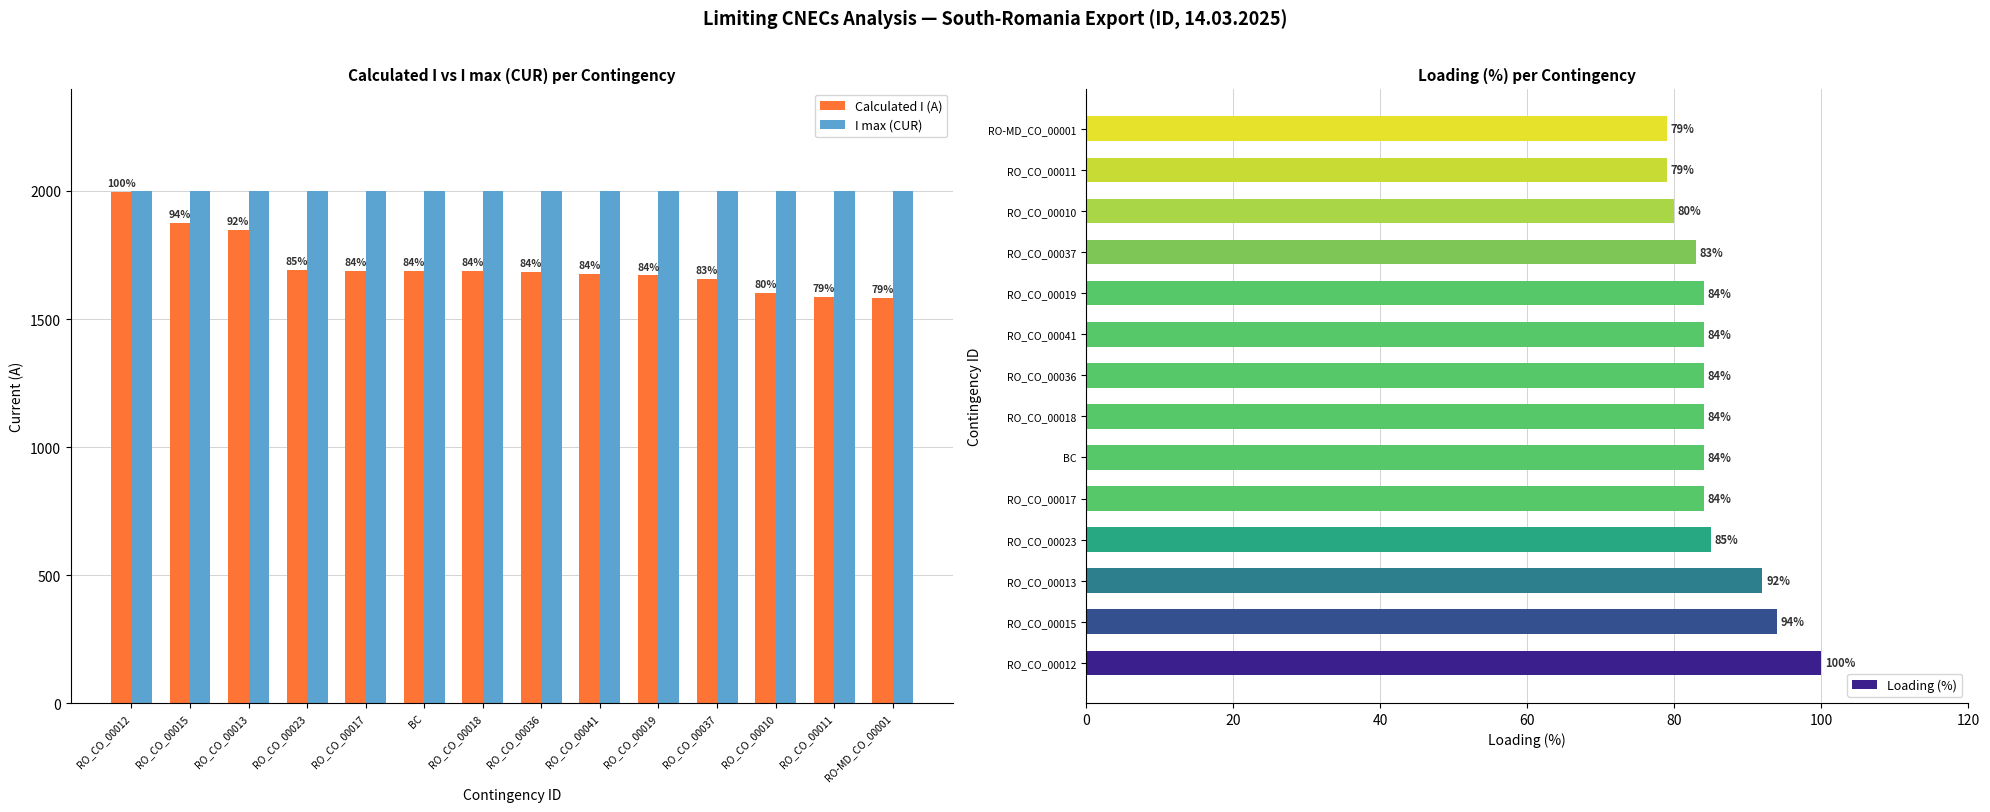

Reading left to right, transcribe all the data shown in this chart.

Calculated I (A): 1996	1874	1848	1693	1689	1689	1687	1683	1677	1670	1658	1603	1587	1582
I max (CUR): 2000	2000	2000	2000	2000	2000	2000	2000	2000	2000	2000	2000	2000	2000
Loading (%): 100	94	92	85	84	84	84	84	84	84	83	80	79	79